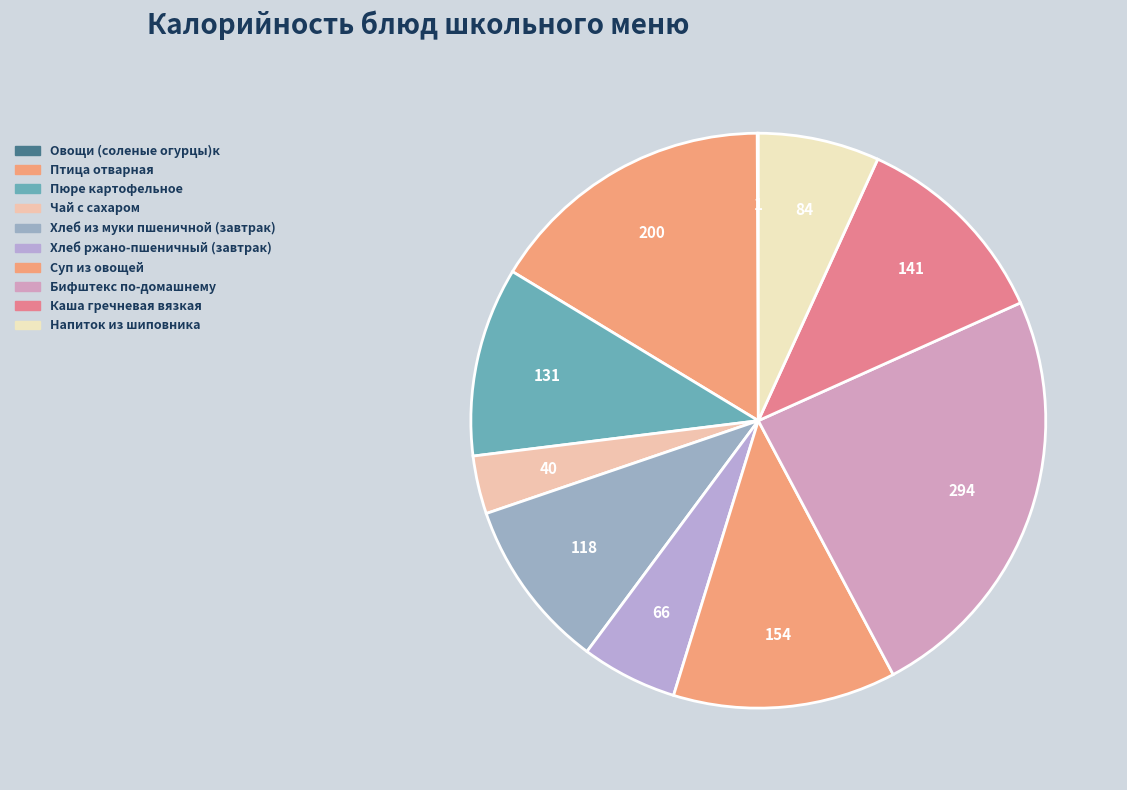

Which category has the smallest portion of the pie?

Овощи (соленые огурцы)к